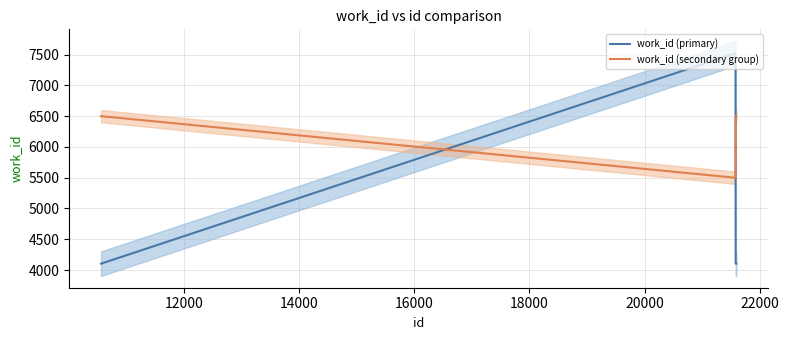

True or false: work_id (secondary group) and work_id (primary) cross at least once.

True